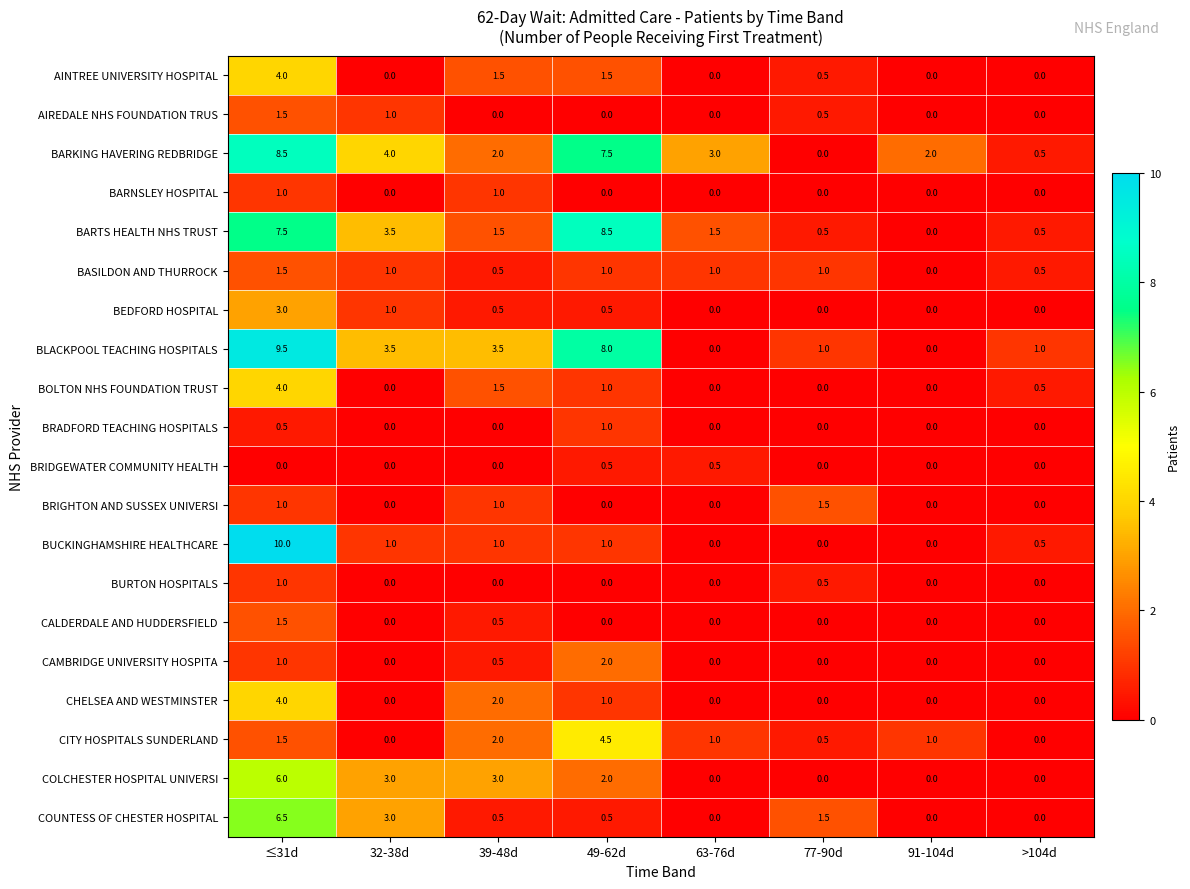

At which category is the sum across all series the highest?

≤31d